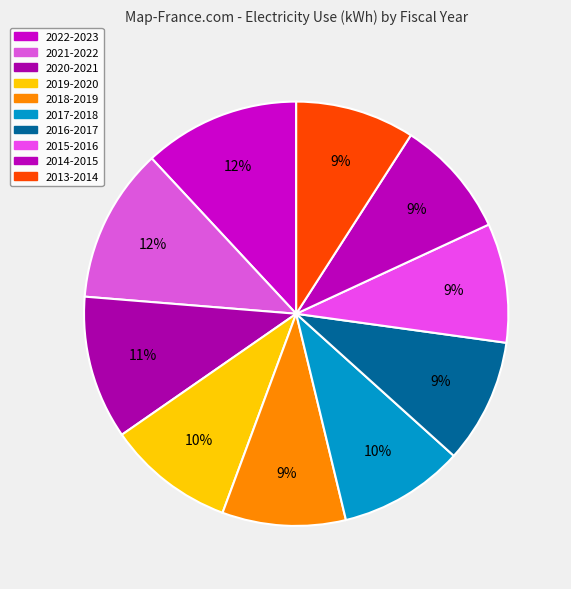

The 2022-2023 slice represents 1% of the pie. True or false?

False